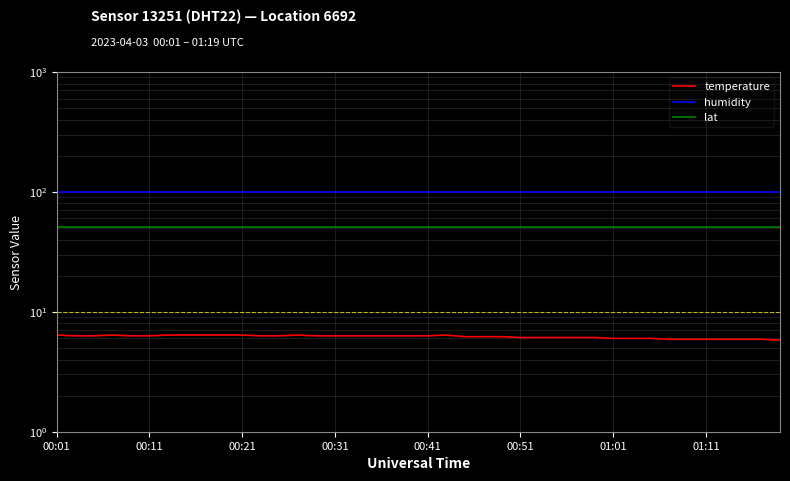

Rank the series by their maximum value, from lowest to highest.

temperature, lat, humidity